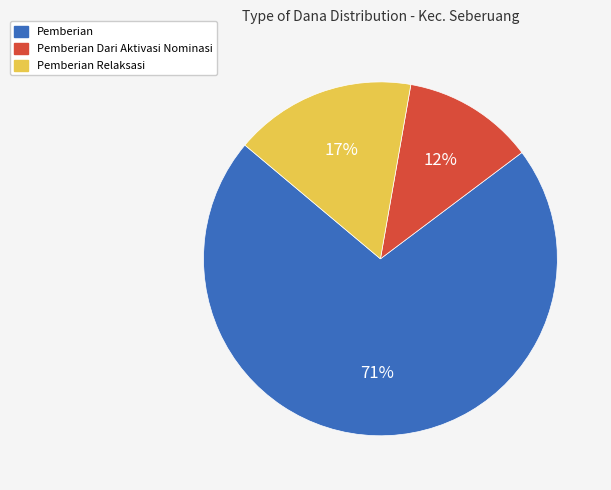

To the nearest percent, what is the average slice percentage?

33%